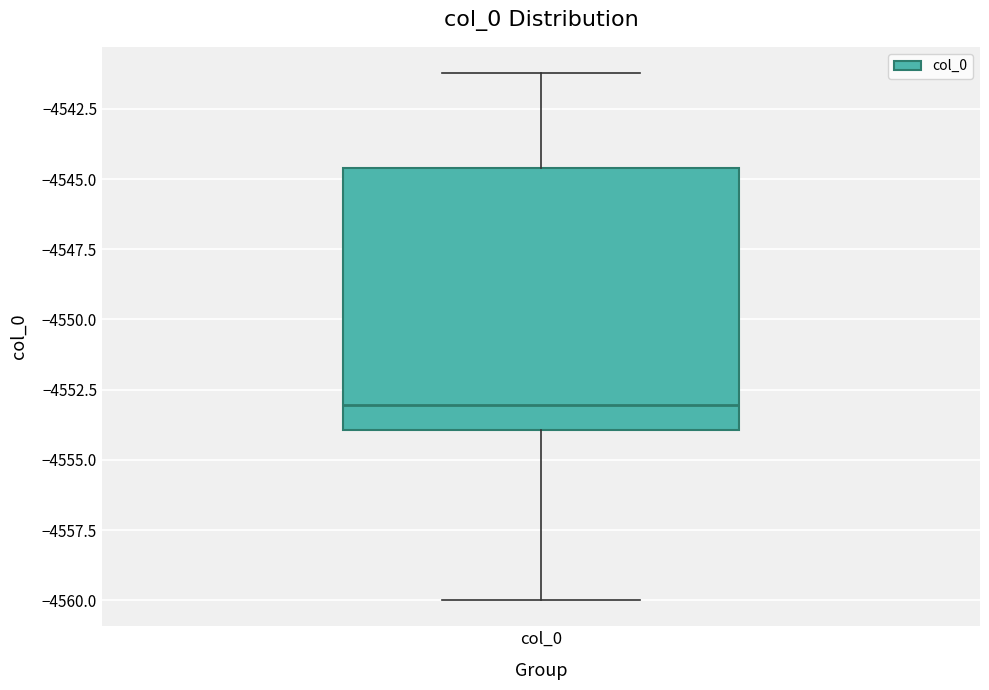

Read this box plot against the y-axis: the position of the median line, the range covered by the box, and the ends of both whiskers. The values are not printed on the chart, so give them approximately, as read against the axis.

median -4553.0, box -4554.0 to -4544.5, whiskers -4560.0 to -4541.0